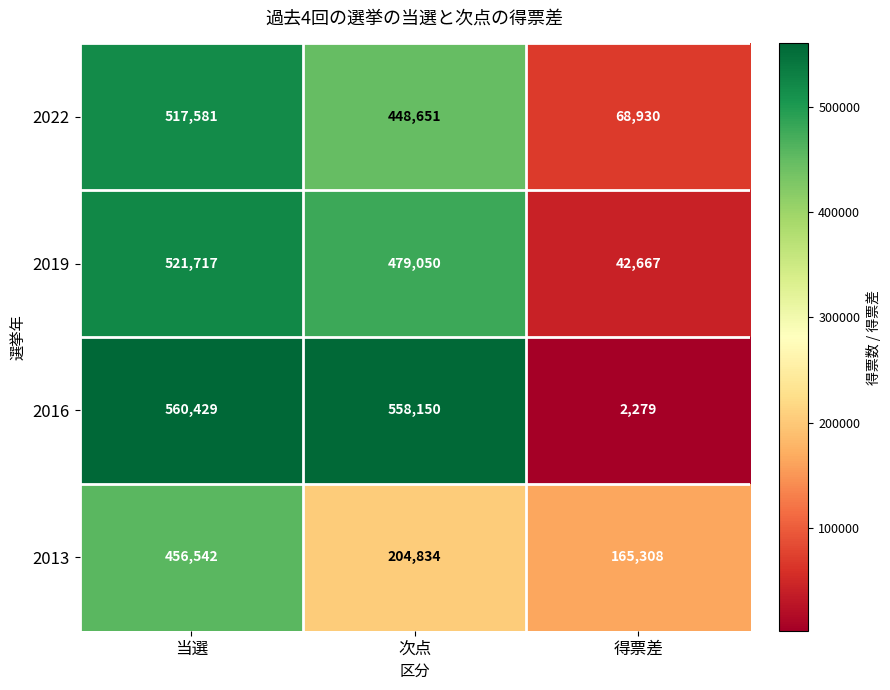

What is the total value across all series at 得票差?

279184